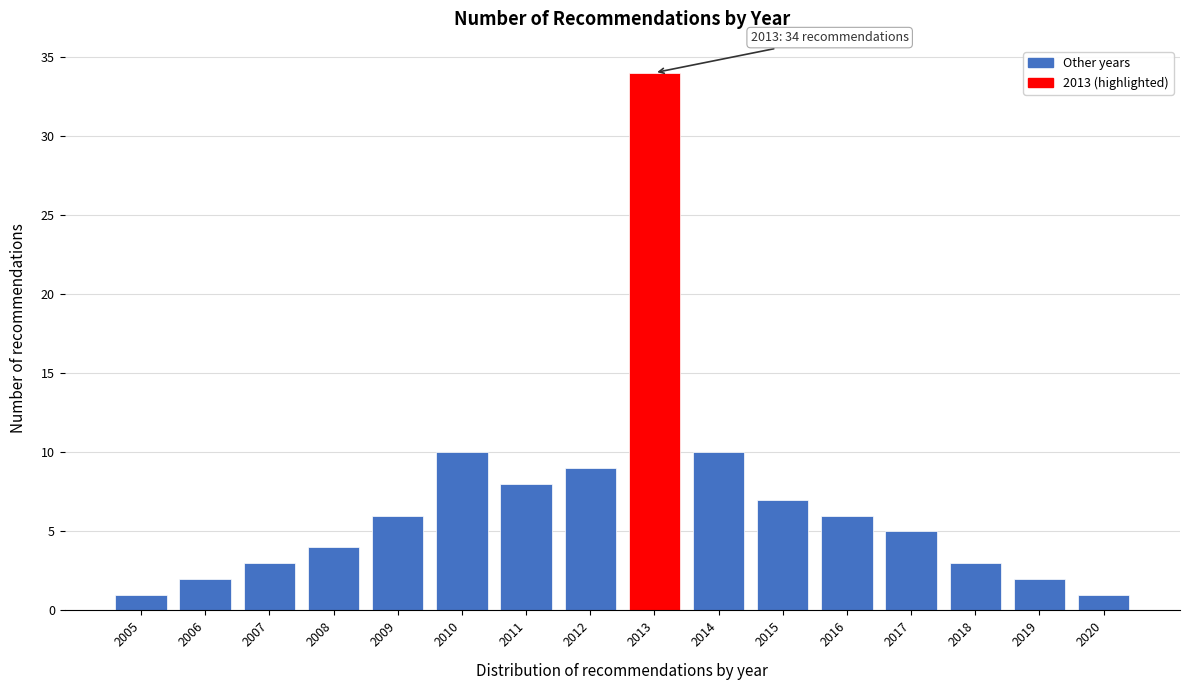

Reading left to right, what are all the values shown in this chart?

1	2	3	4	6	10	8	9	34	10	7	6	5	3	2	1